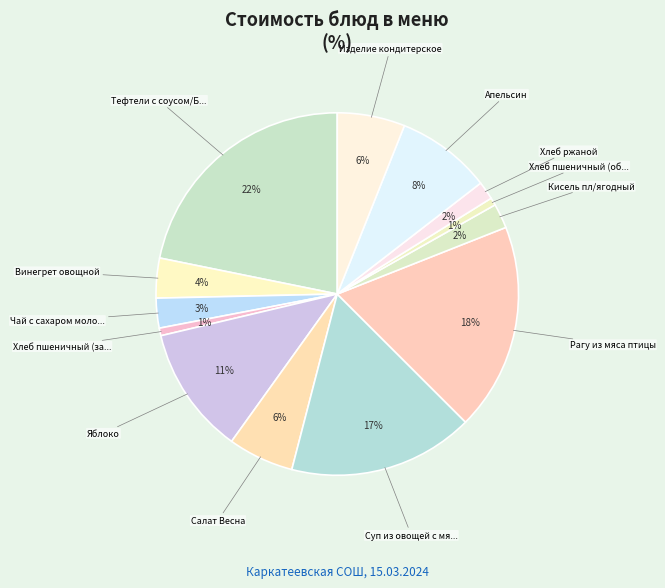

How many slices are in this pie chart?

13